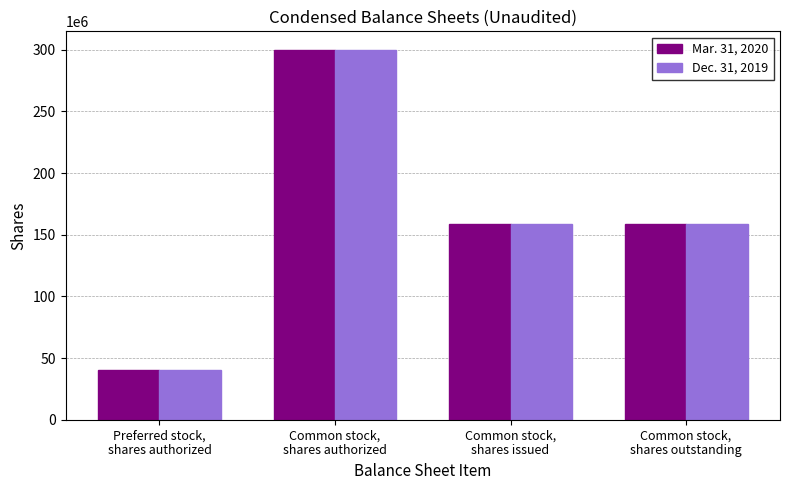

Reading right to left, list all the values displayed in this chart.

Mar. 31, 2020: Common stock,
shares outstanding=159090914	Common stock,
shares issued=159090914	Common stock,
shares authorized=300000000	Preferred stock,
shares authorized=40000000
Dec. 31, 2019: Common stock,
shares outstanding=159090914	Common stock,
shares issued=159090914	Common stock,
shares authorized=300000000	Preferred stock,
shares authorized=40000000